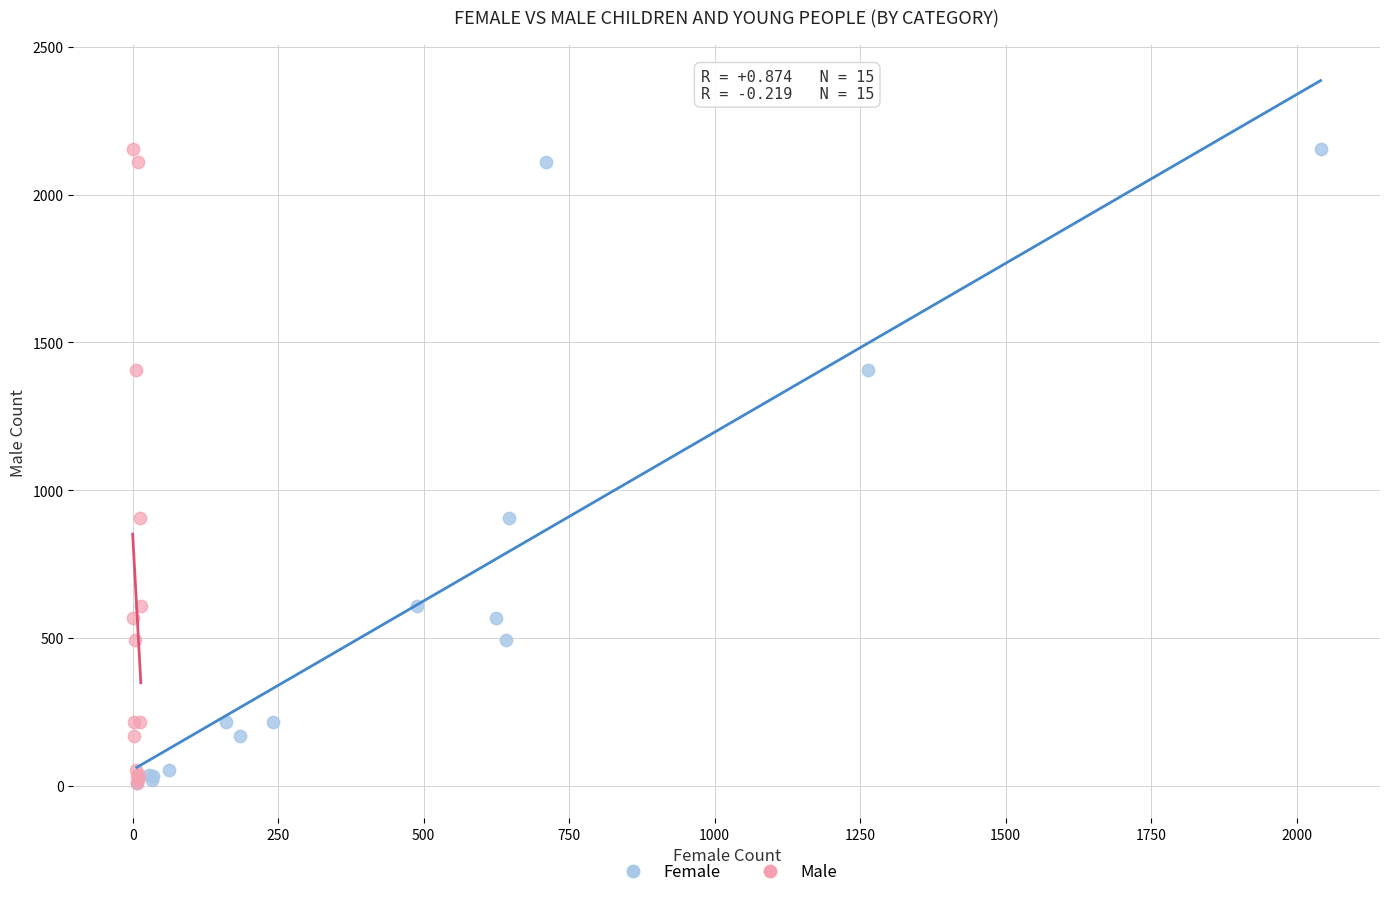

What are all the series names shown in the legend?

Female, Male